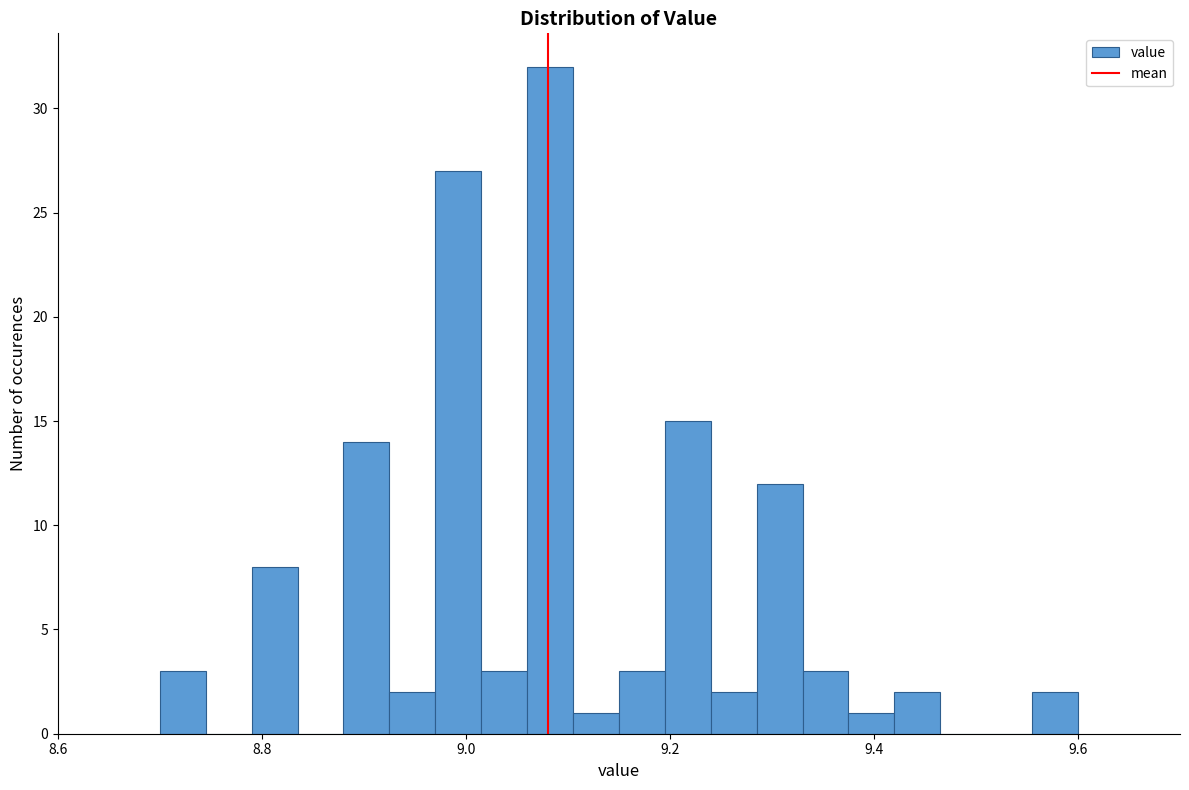

Around what value on the x-axis is the tallest bar? Give the approximate position of its centre, as read against the axis.

9.08